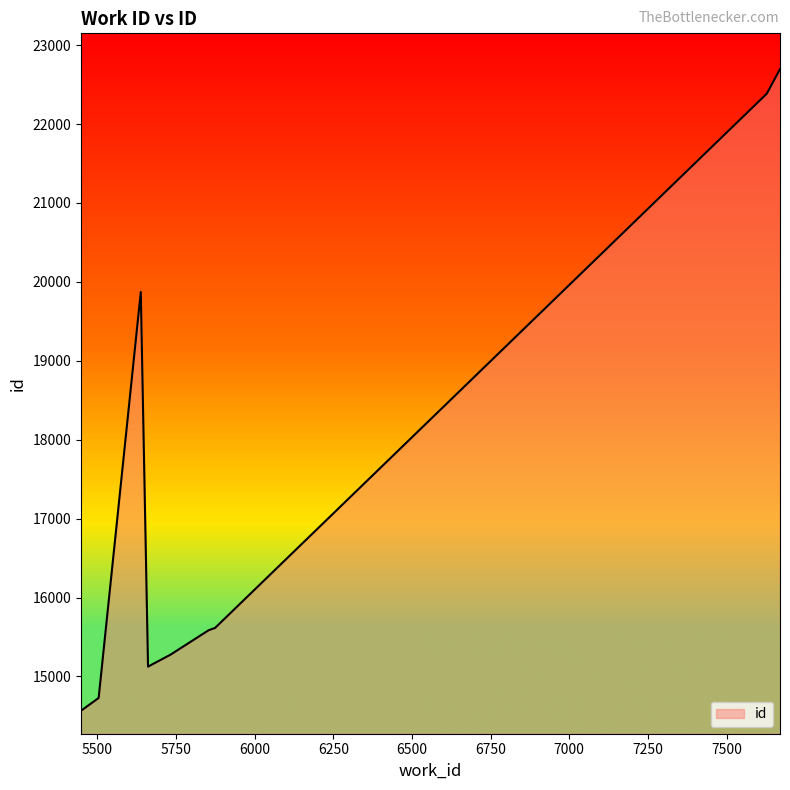

What is the greatest value displayed?

22696